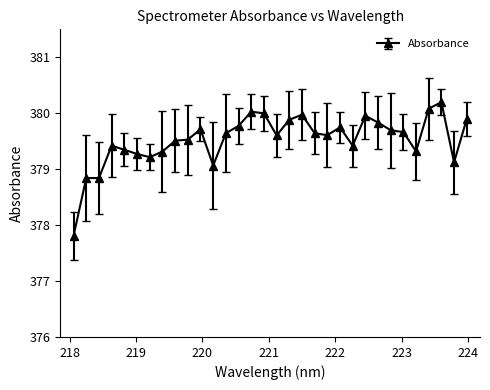

What is the greatest value displayed?

380.2